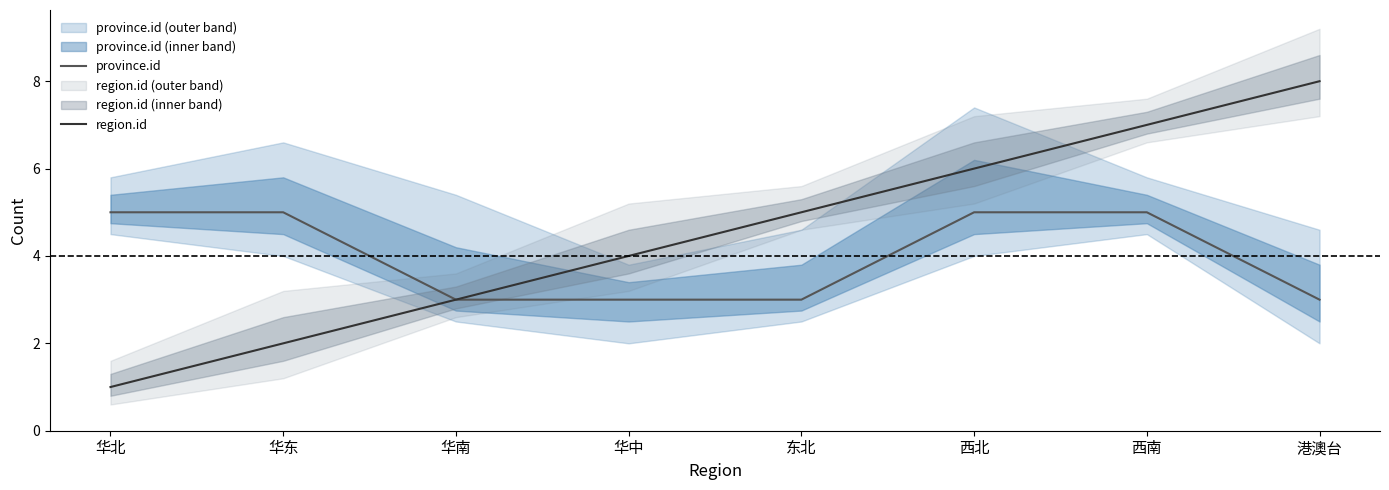

Is the value of province.id at 华东 greater than the value of region.id at 西南?

No